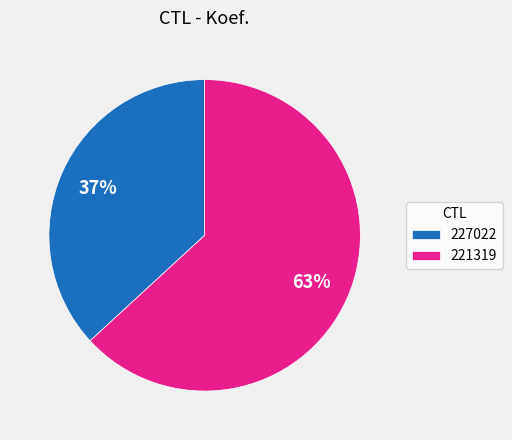

True or false: 221319 accounts for 63% of the total.

True